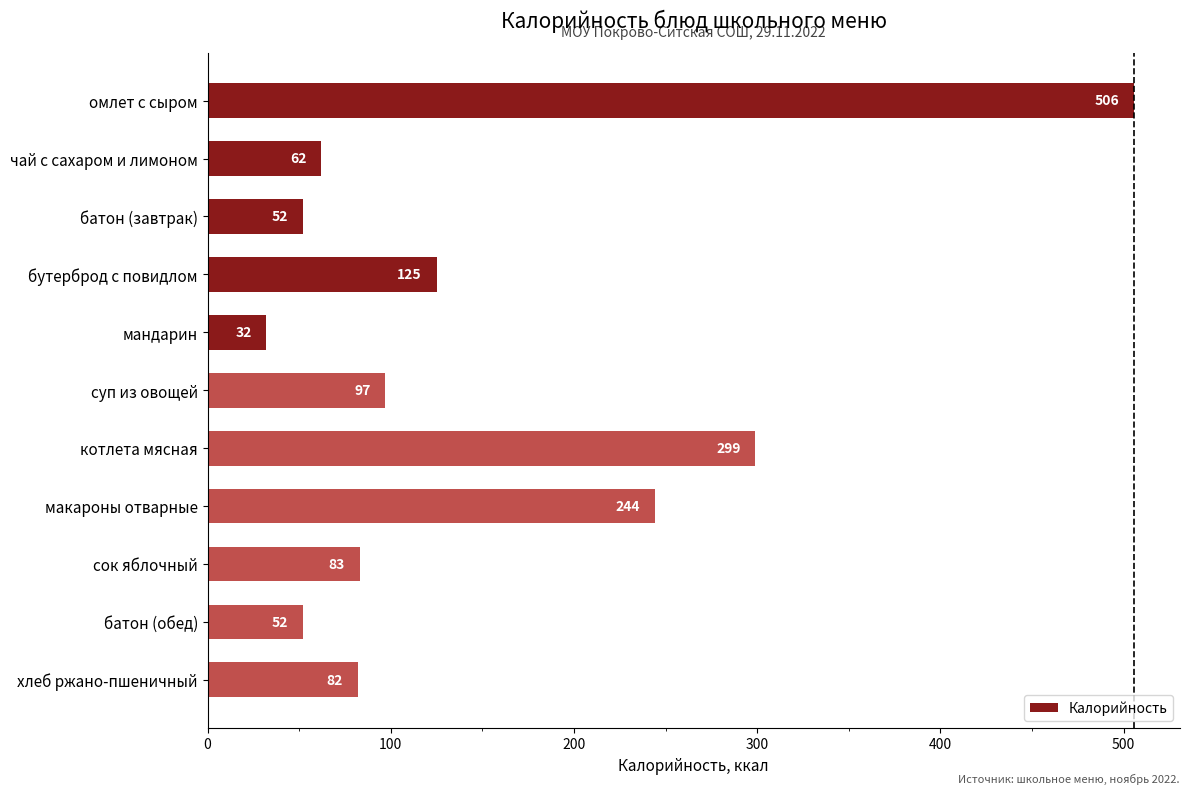

True or false: the data shows 537.9 at котлета мясная.

False